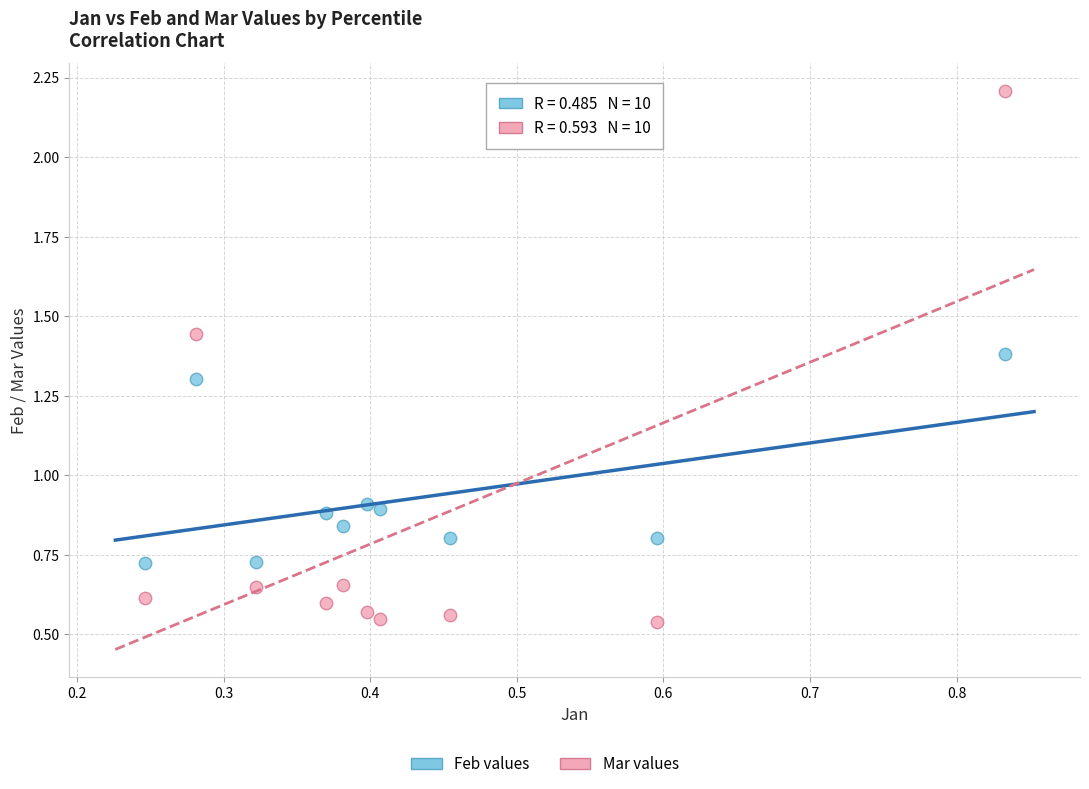

Which series contains the lowest Y value?

Mar values